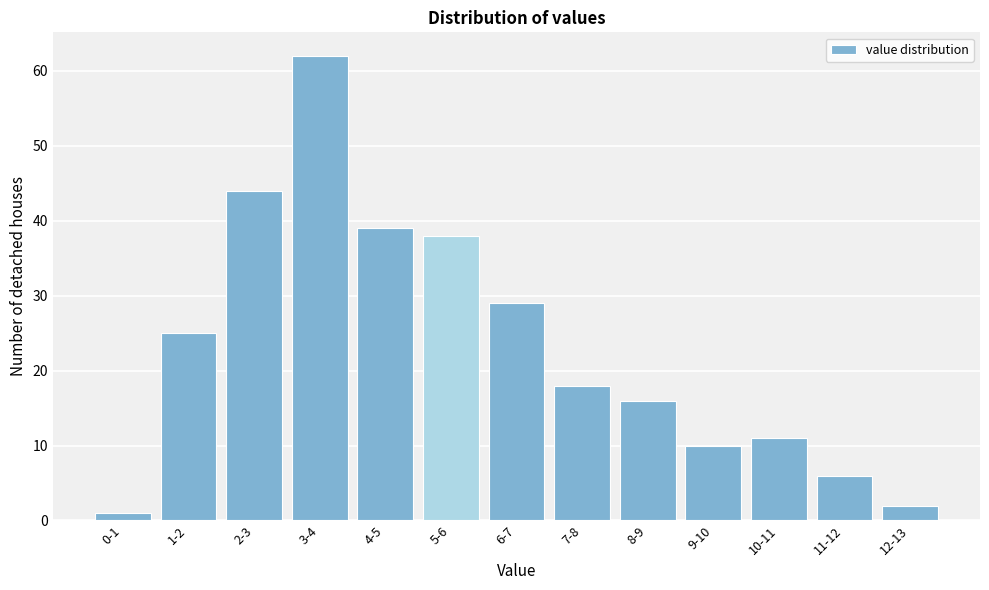

Reading left to right, list all the values displayed in this chart.

1	25	44	62	39	38	29	18	16	10	11	6	2